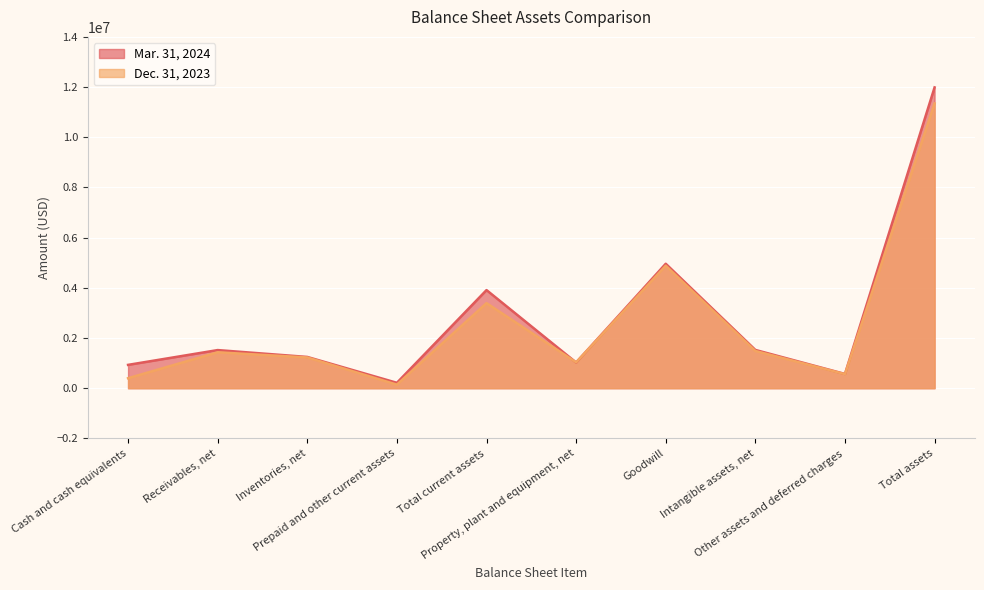

How many values in the Mar. 31, 2024 series exceed 1519458?

4